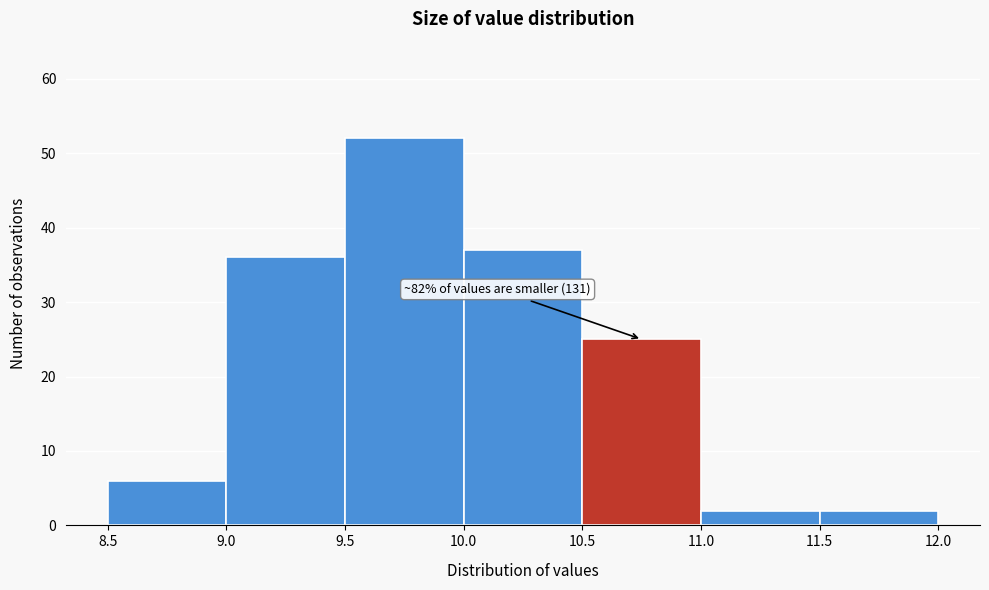

Which range on the x-axis has the tallest bar?

9.5 to 10.0